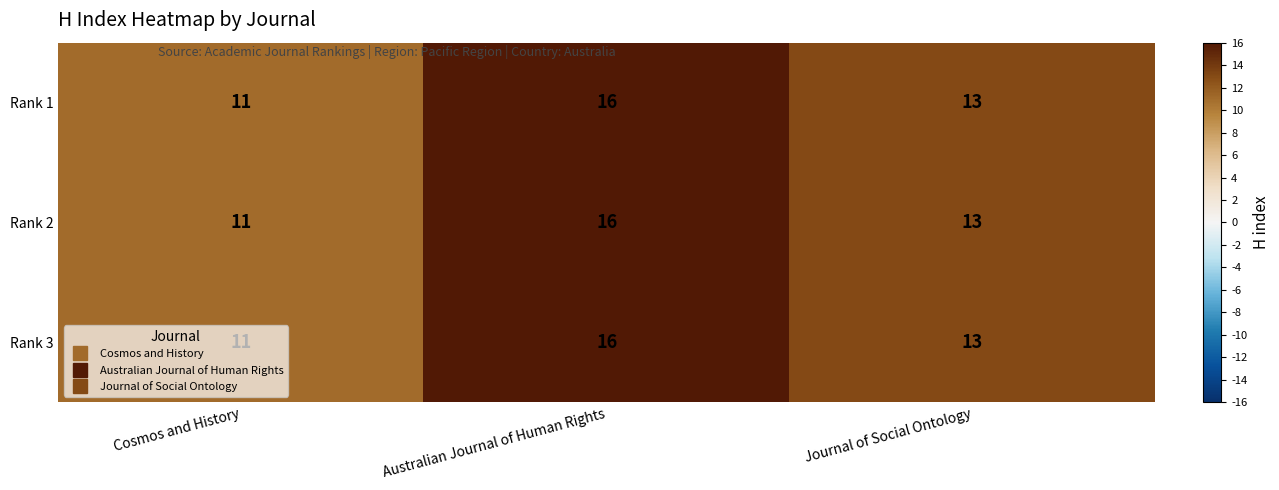

How many Rank 1 values are between 11 and 16?

3